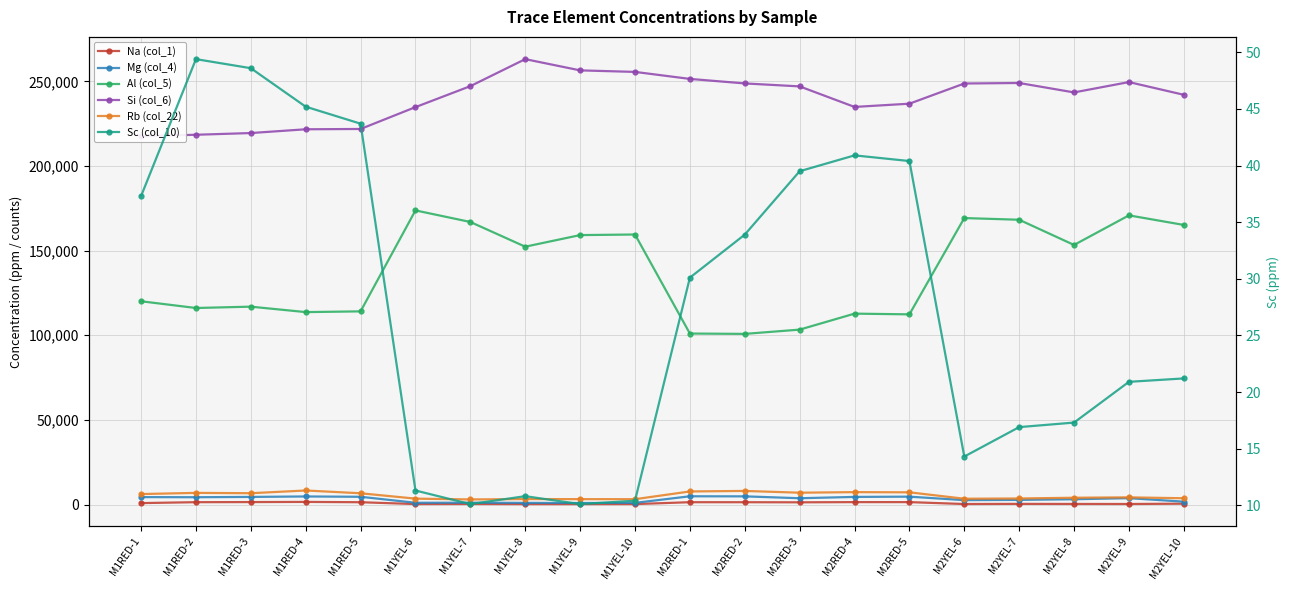

What is the value of the Si (col_6) point at the 6th from the left?

234785.0